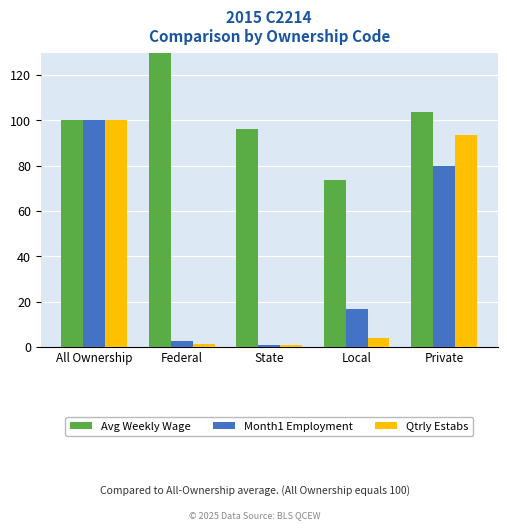

Which series has the largest total across all categories?

Avg Weekly Wage